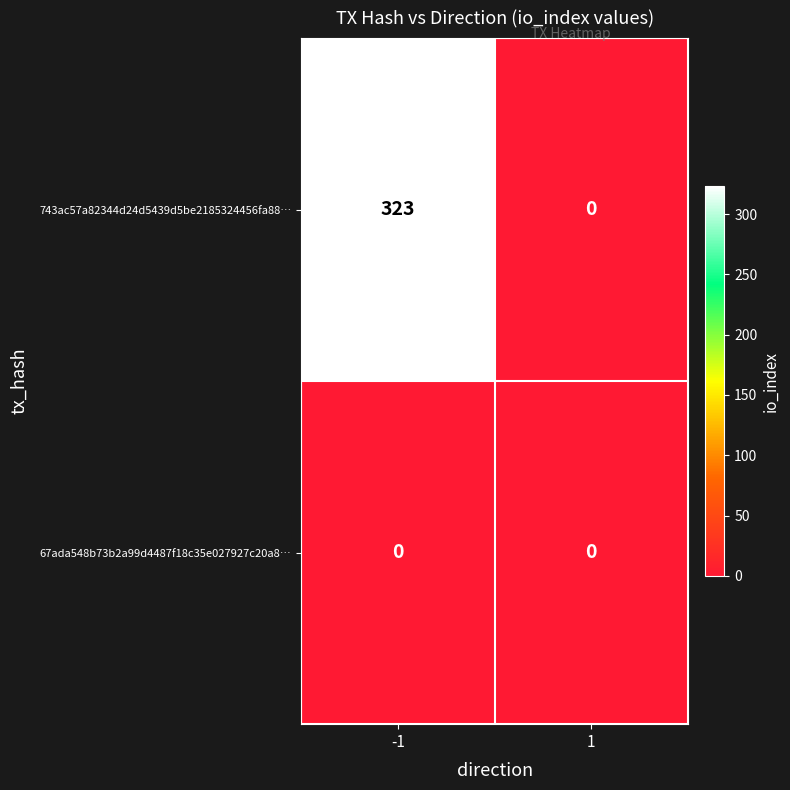

Count the number of data series in this chart.

2